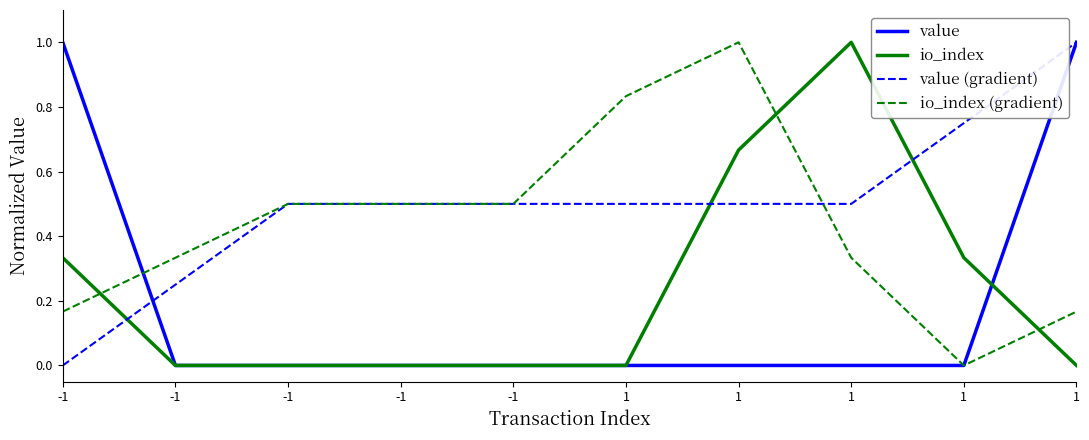

Between -1 and 1, which is larger?

-1